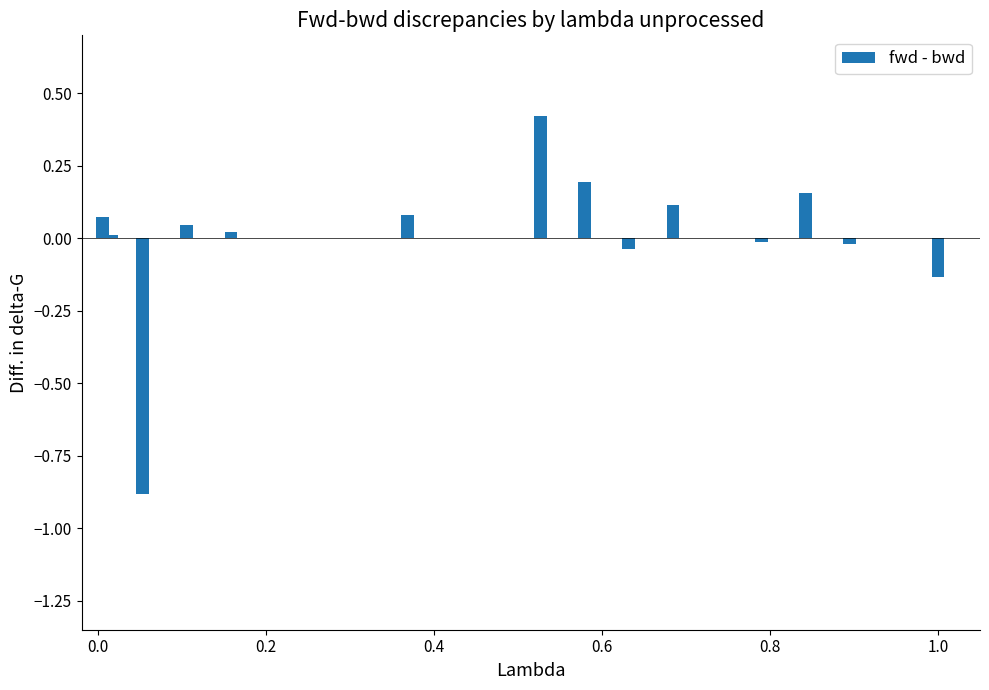

Count the number of data series in this chart.

1